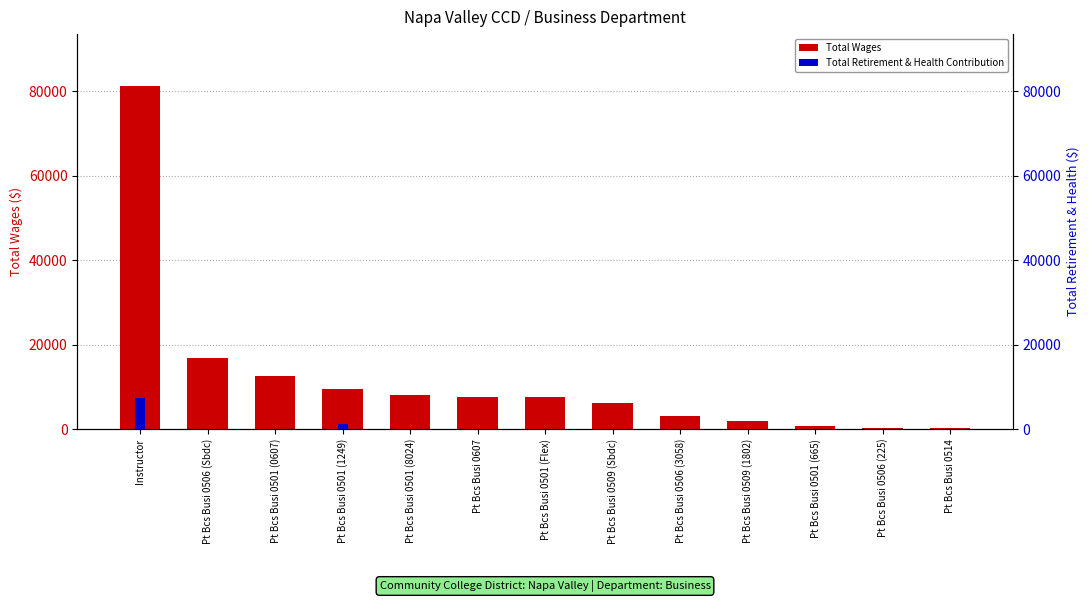

List the series in order of their overall mean, highest first.

Total Wages, Total Retirement & Health Contribution